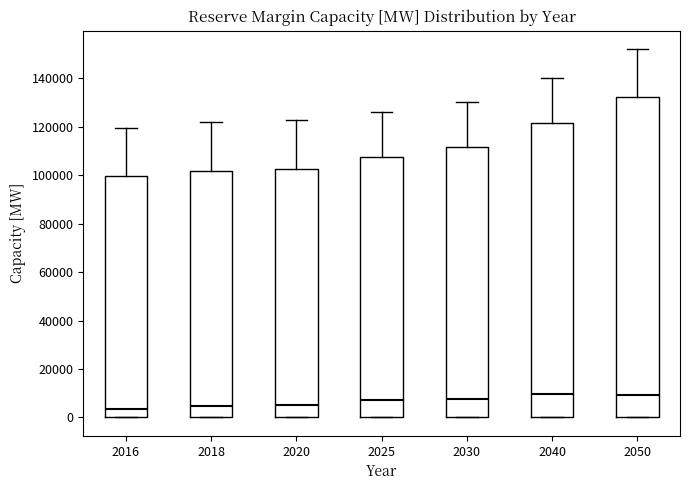

Reading left to right, transcribe this box plot: for each box, give where its median line is, the range the box spans, and where its two whiskers end, as read against the y-axis. The values are not printed on the chart, so give them approximately, as read against the axis.

2016: median 4000, box 0 to 100000, whiskers 0 to 120000
2018: median 4000, box 0 to 102000, whiskers 0 to 122000
2020: median 6000, box 0 to 102000, whiskers 0 to 122000
2025: median 8000, box 0 to 108000, whiskers 0 to 126000
2030: median 8000, box 0 to 112000, whiskers 0 to 130000
2040: median 10000, box 0 to 122000, whiskers 0 to 140000
2050: median 10000, box 0 to 132000, whiskers 0 to 152000